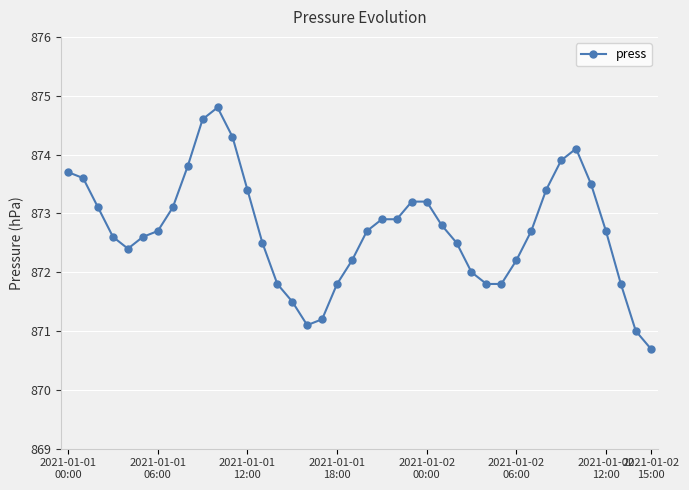

What is the average value?

872.7